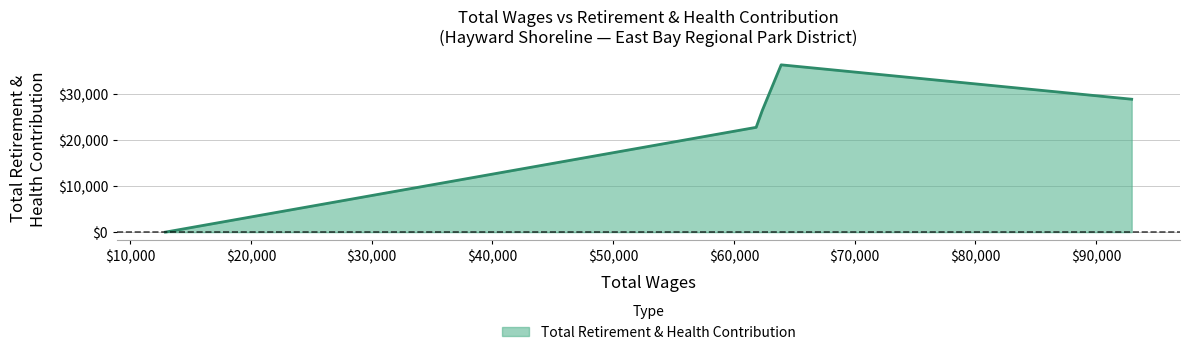

What is the difference between the maximum and minimum values?

36403